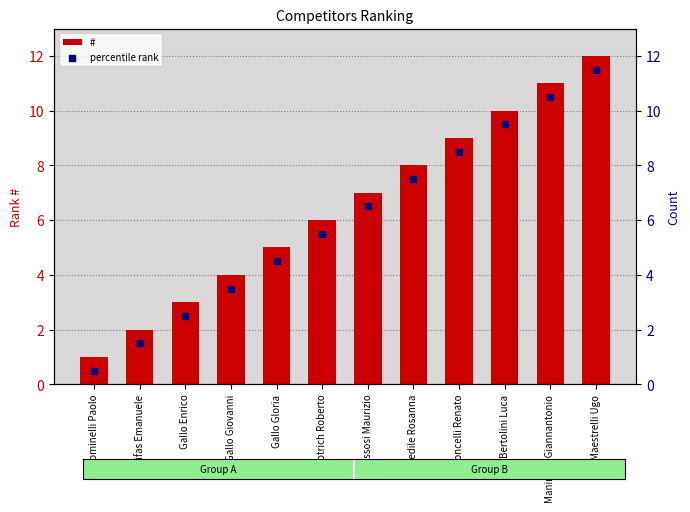

At how many categories does at least one series exceed 5?

7